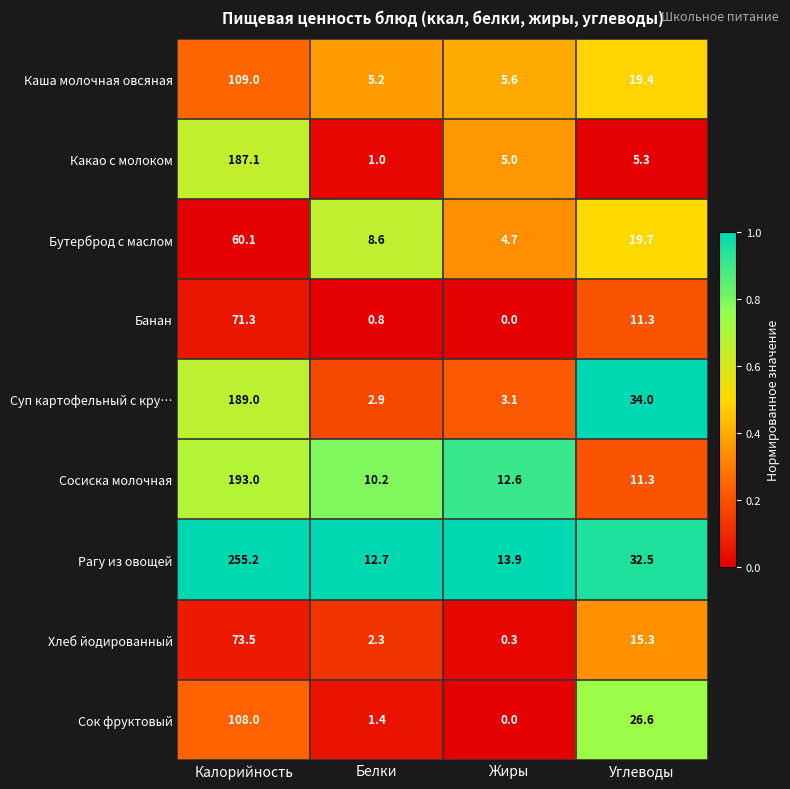

Which category has the lowest value in the Каша молочная овсяная series?

Белки